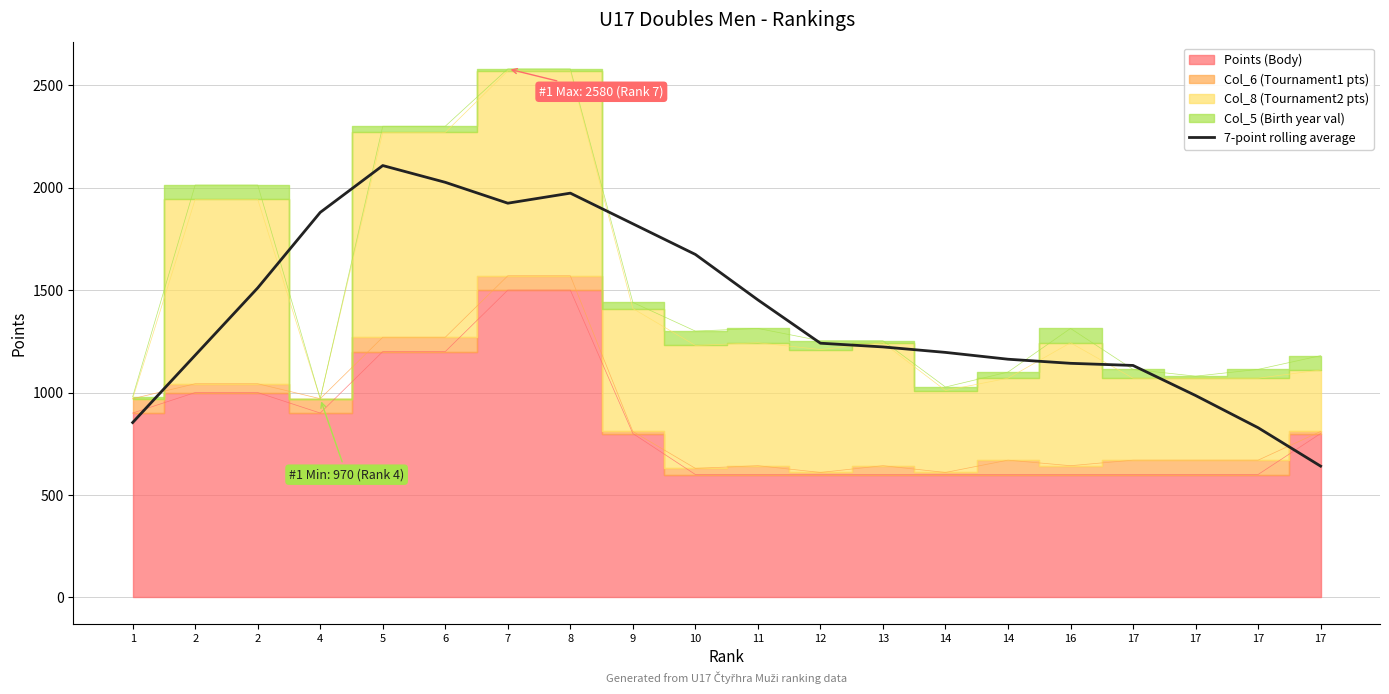

True or false: the data has more than 2 interior local peaks.

False